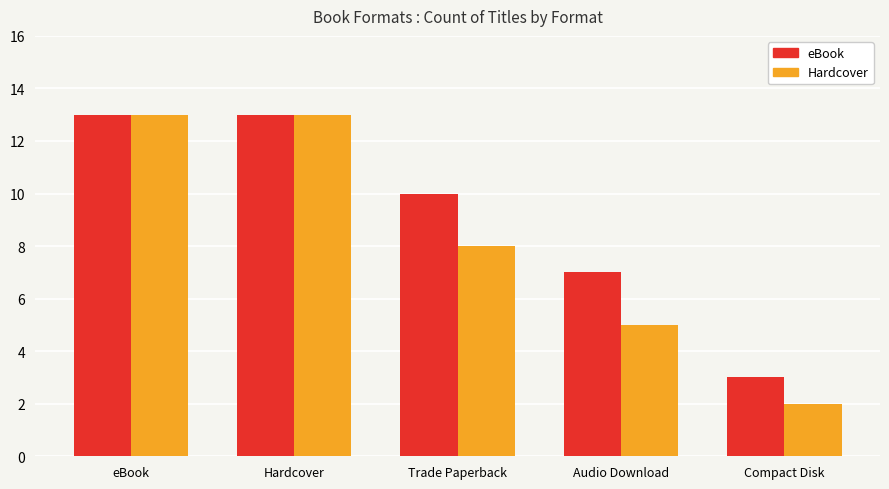

List the series in order of their overall mean, highest first.

eBook, Hardcover